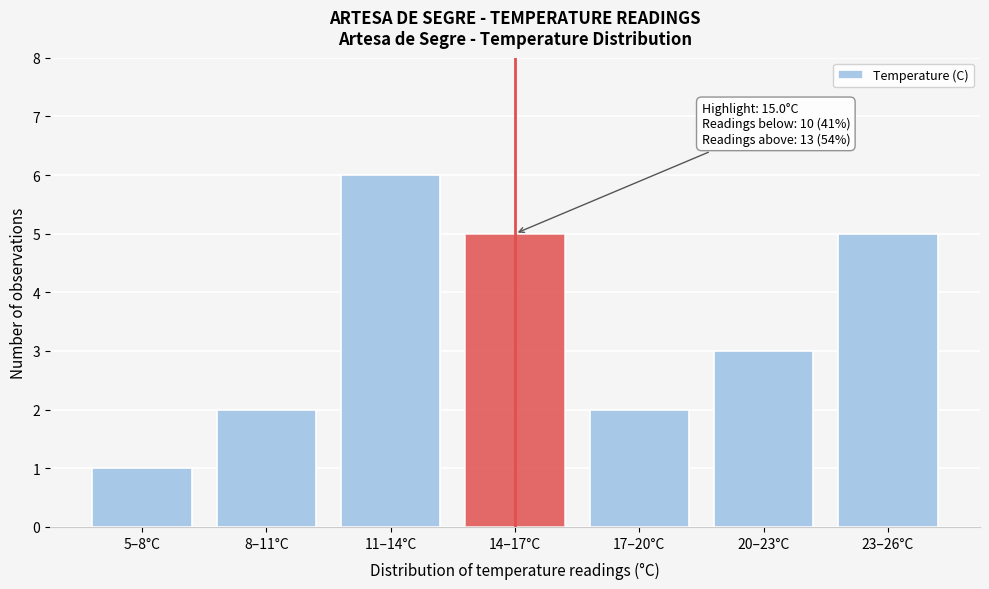

Reading left to right, extract all data points from this chart.

5–8°C=1	8–11°C=2	11–14°C=6	14–17°C=5	17–20°C=2	20–23°C=3	23–26°C=5